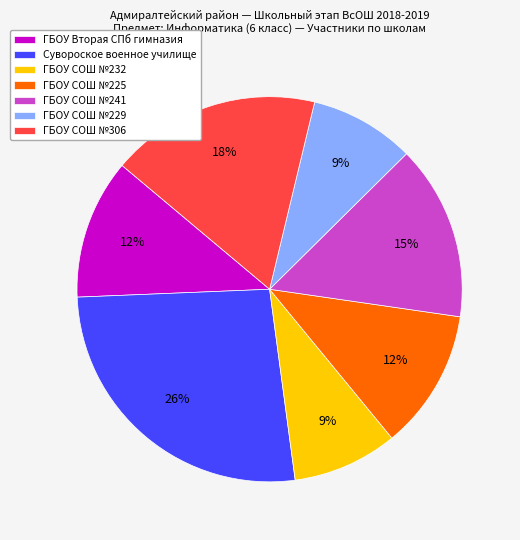

What is the ratio of the value at ГБОУ СОШ №225 to the value at ГБОУ СОШ №241?

0.8